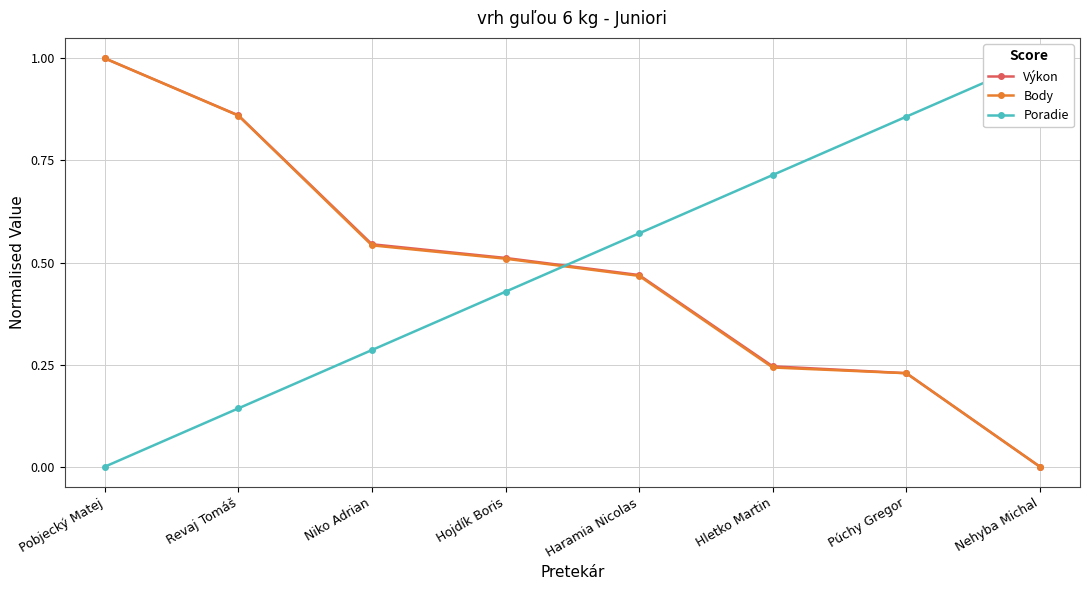

Which category has the highest value in the Výkon series?

Pobjecký Matej